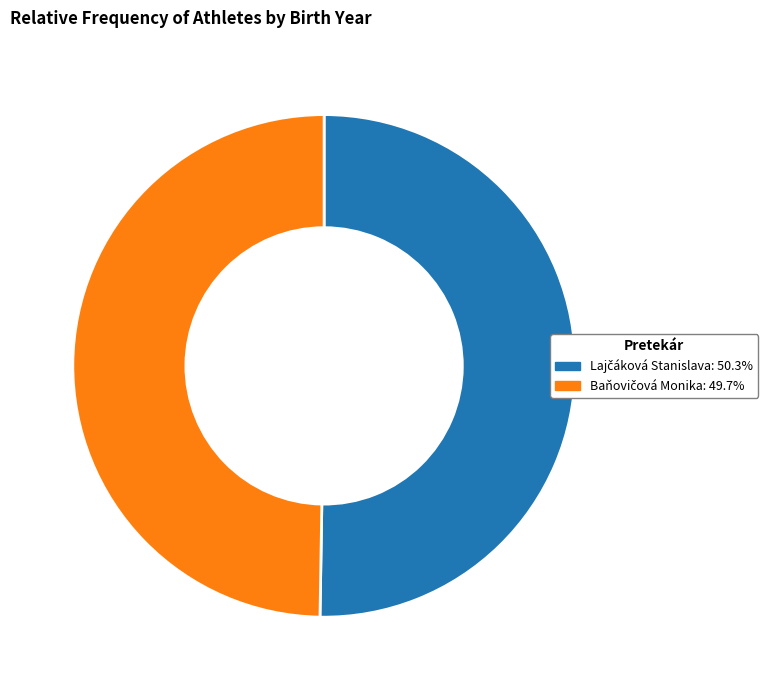

Is there a majority slice in this chart?

Yes